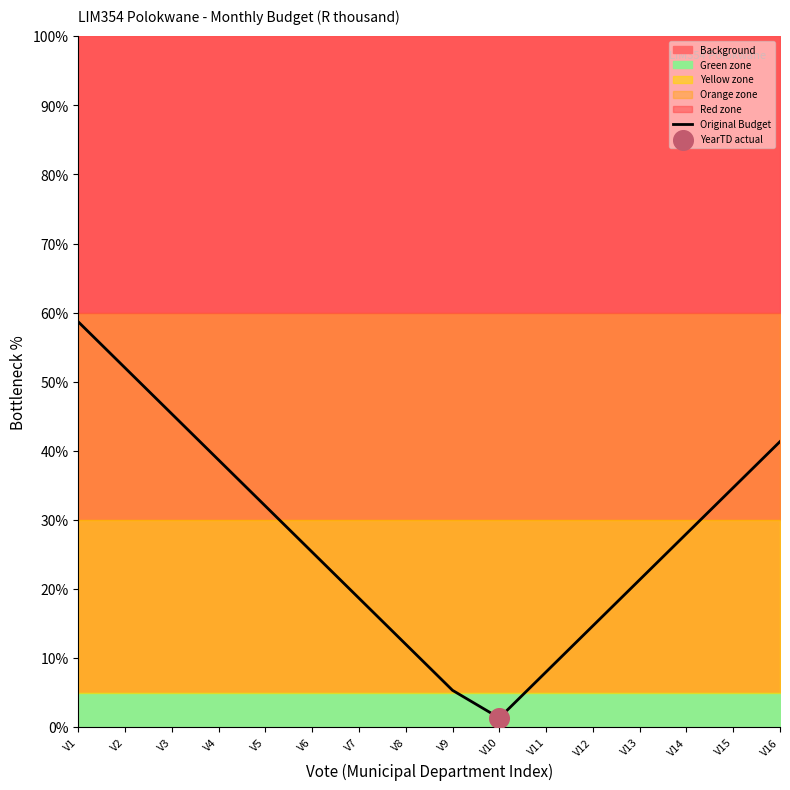

Which has a higher value, V10 or V3?

V3